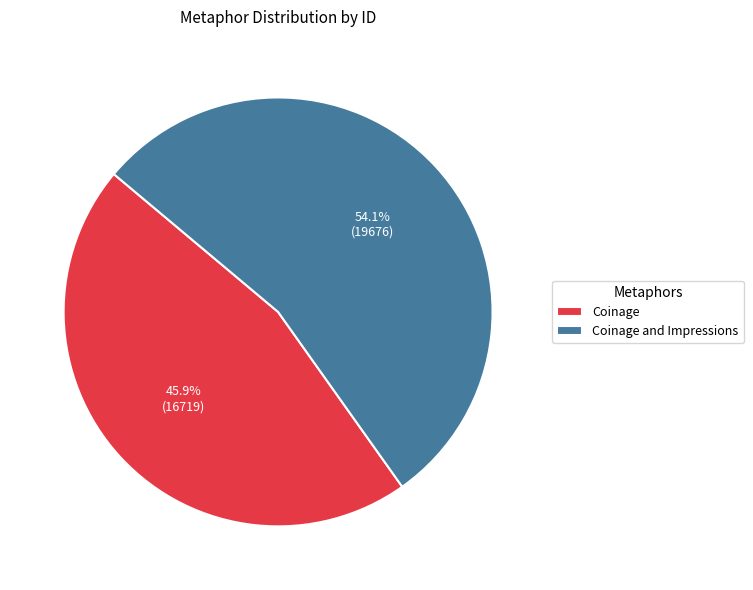

Is Coinage the majority of the pie?

No